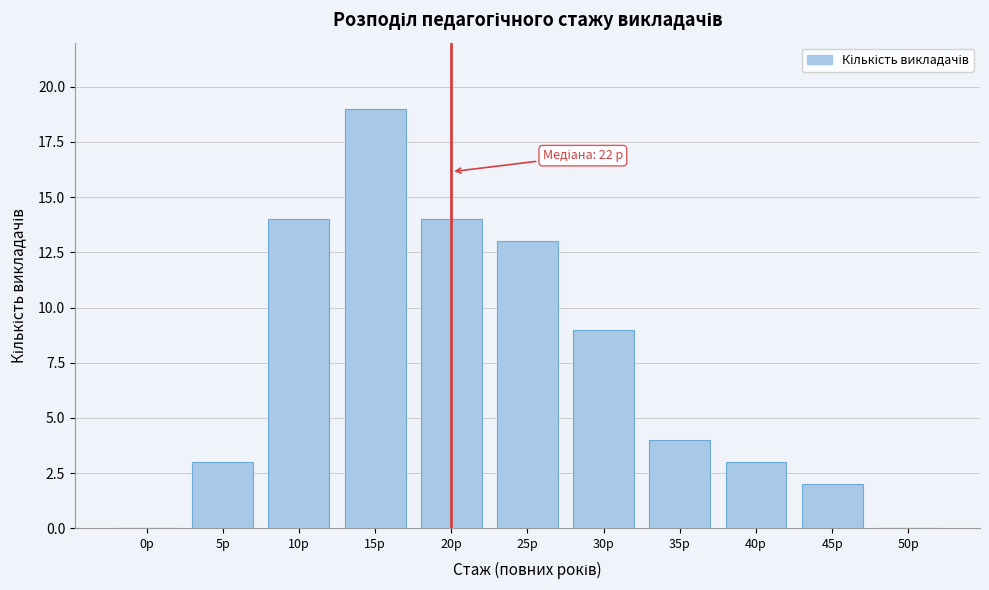

Reading left to right, transcribe all the data shown in this chart.

0р=0	5р=3	10р=14	15р=19	20р=14	25р=13	30р=9	35р=4	40р=3	45р=2	50р=0